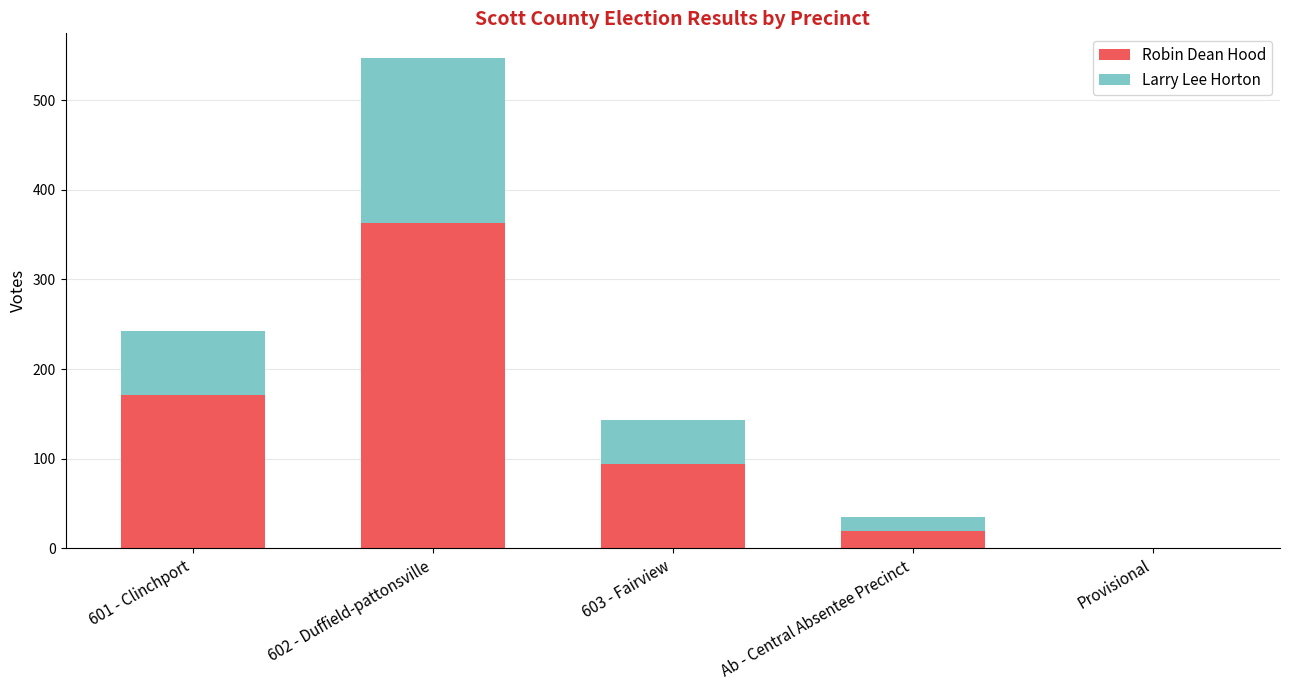

True or false: Robin Dean Hood has a value of 94 at 603 - Fairview.

True